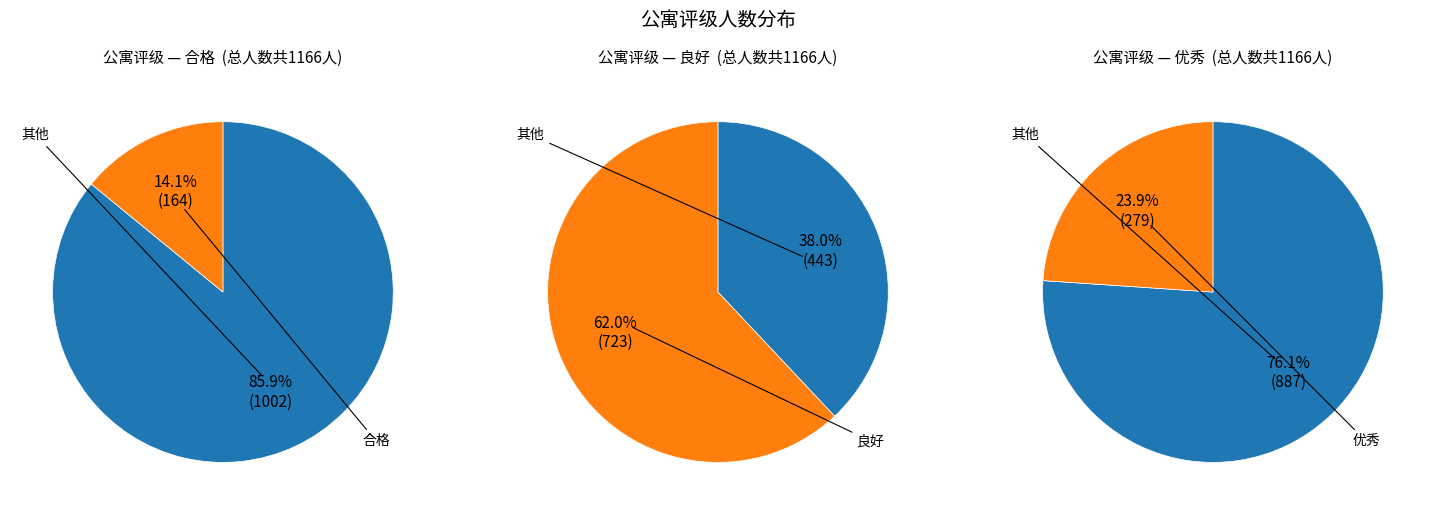

Rank the series by their maximum value, from lowest to highest.

合格, 优秀, 良好